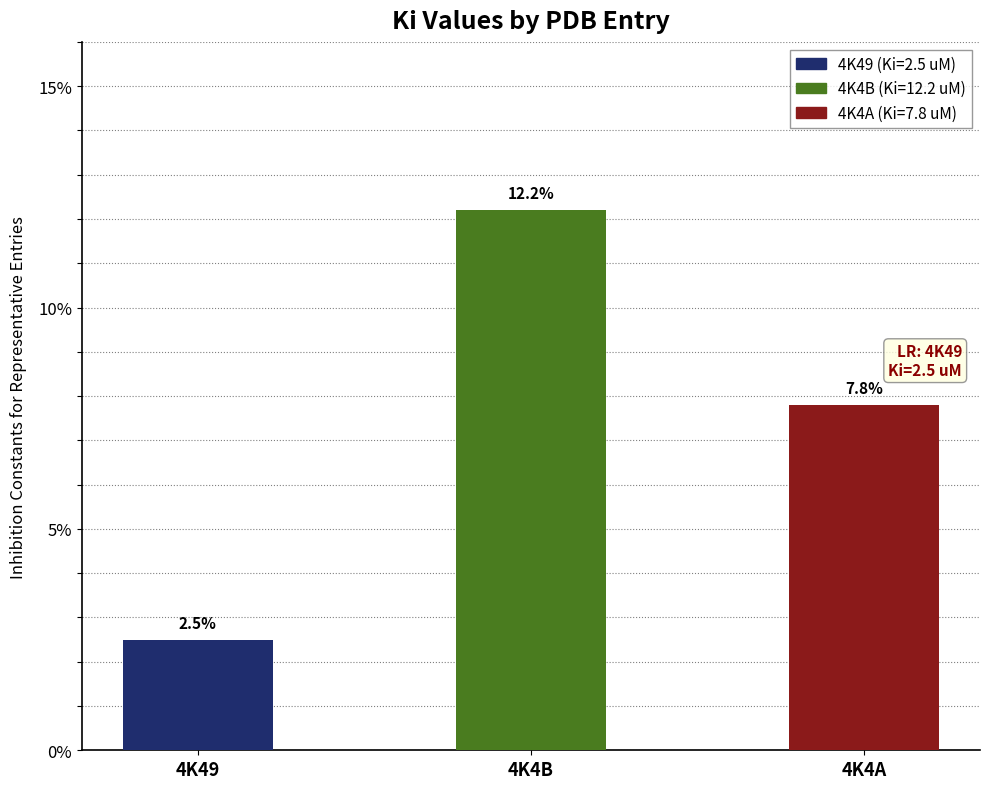

Rank the categories by value from highest to lowest.

4K4B, 4K4A, 4K49